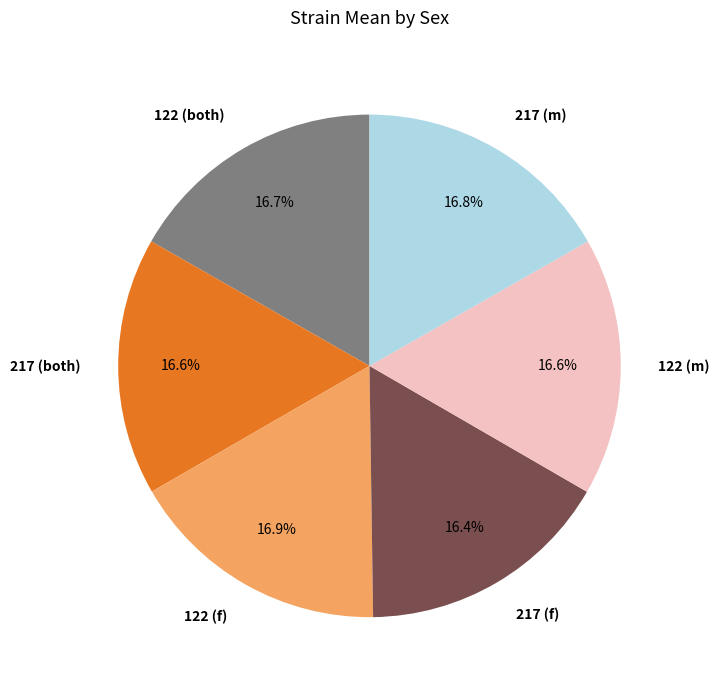

To the nearest percent, what portion does 217 (m) represent?

17%